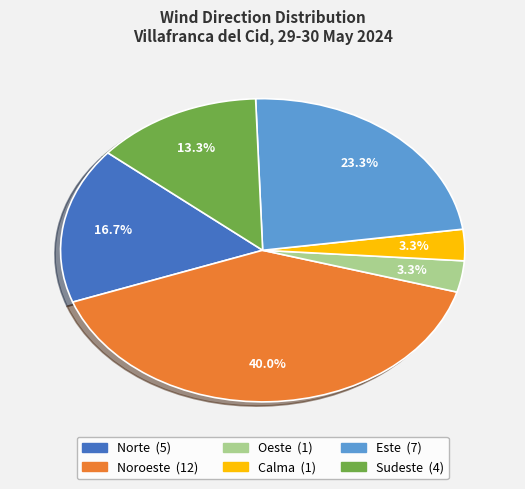

To the nearest percent, what is the average slice percentage?

17%